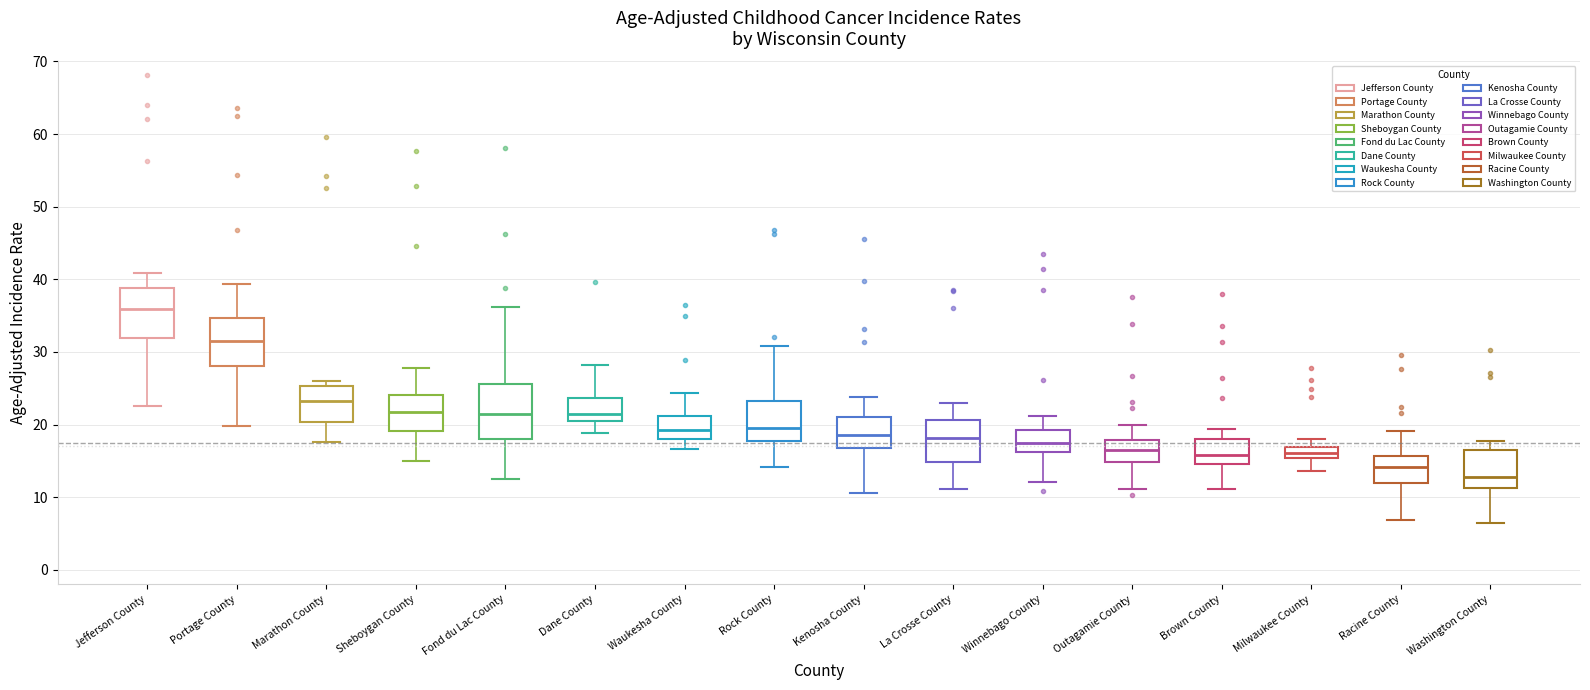

Where does the upper whisker of the box for Portage County end on the y-axis? The values are not printed on the chart, so give them approximately, as read against the axis.

39